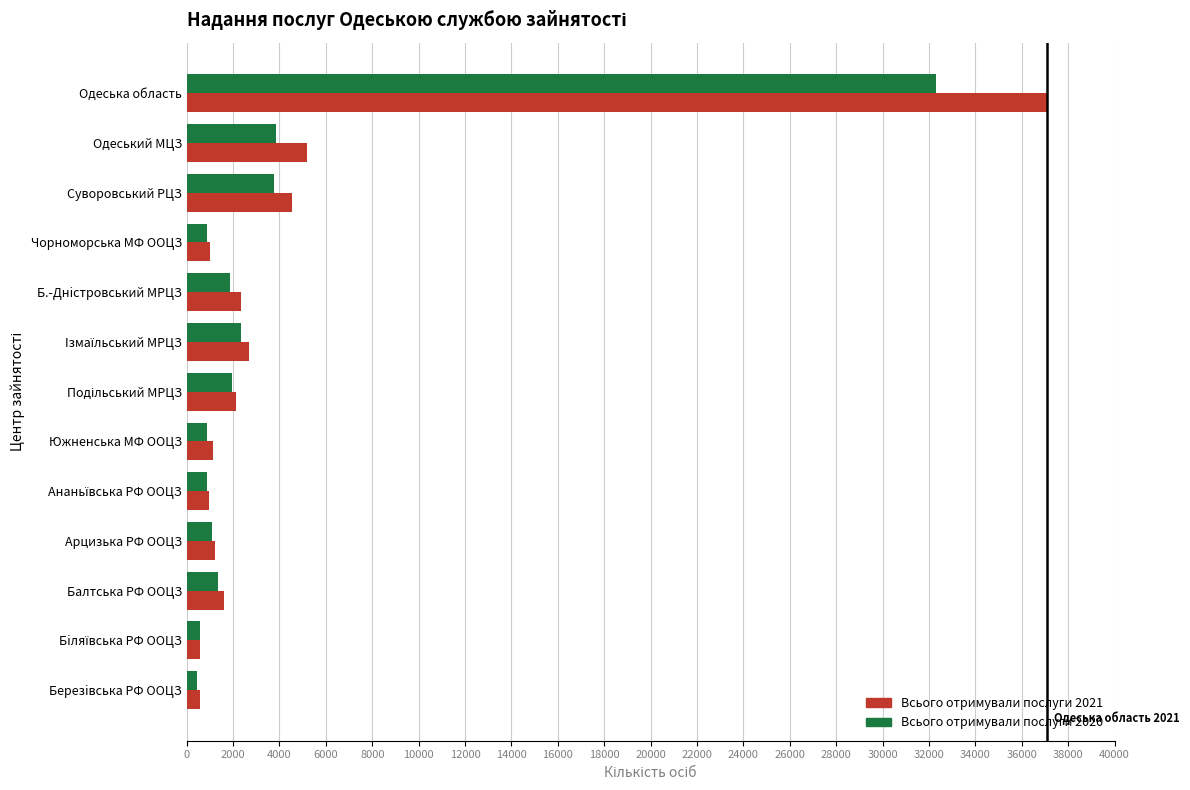

Which series has the widest spread of values?

Всього отримували послуги 2021